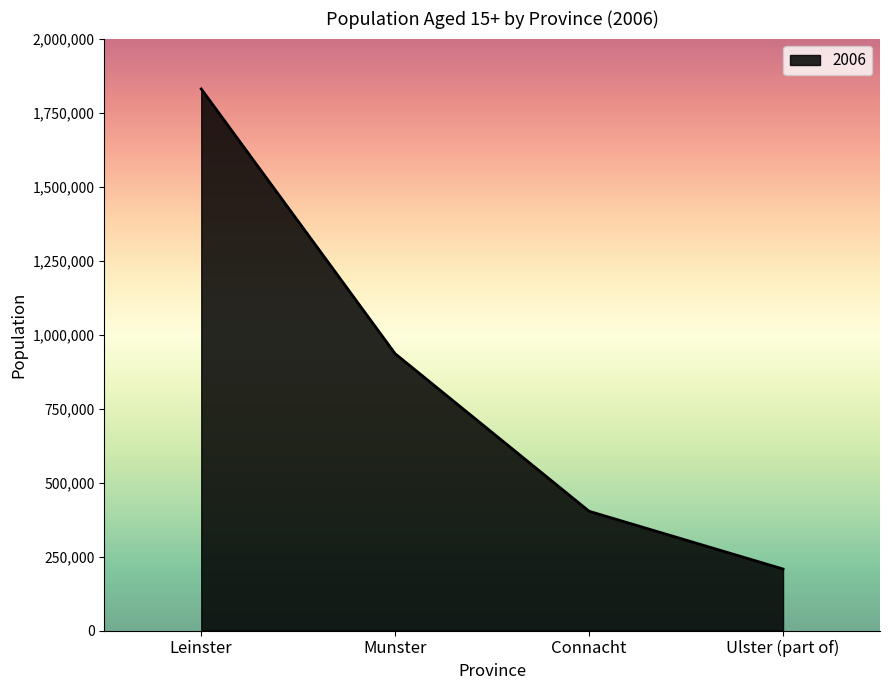

List the labels in order of value, smallest first.

Ulster (part of), Connacht, Munster, Leinster